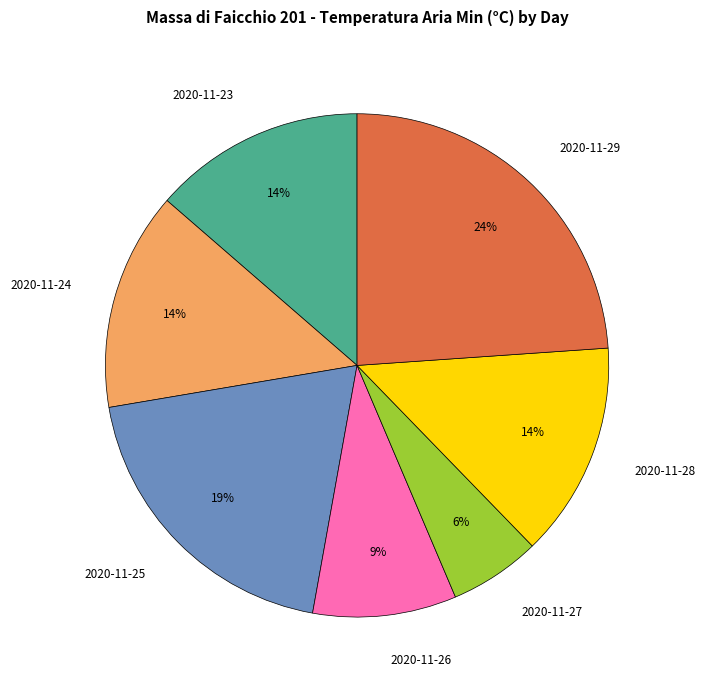

Combined, do 2020-11-27 and 2020-11-23 account for over 50%?

No